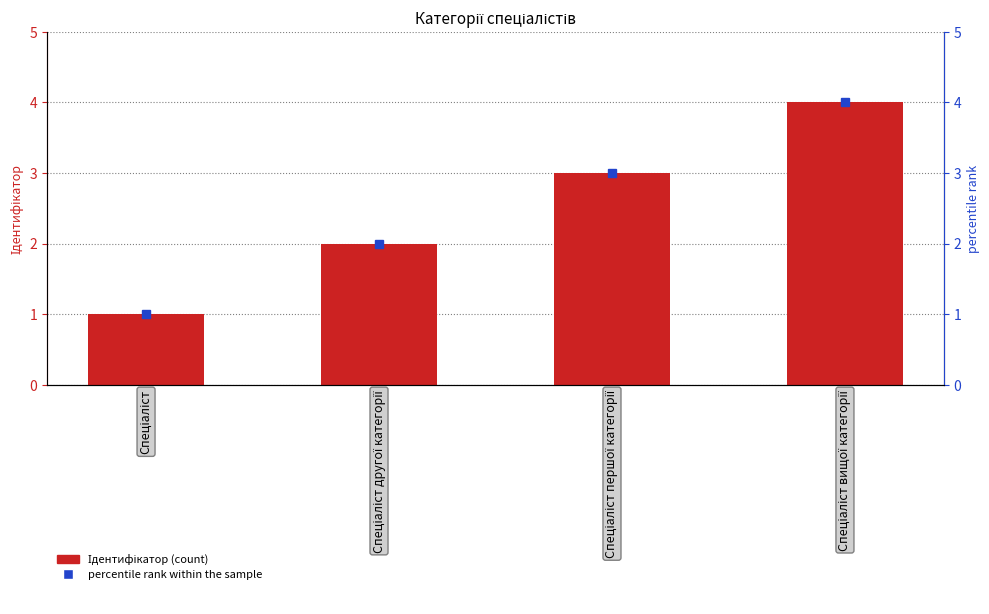

What is the sum of all percentile rank within the sample values?

10